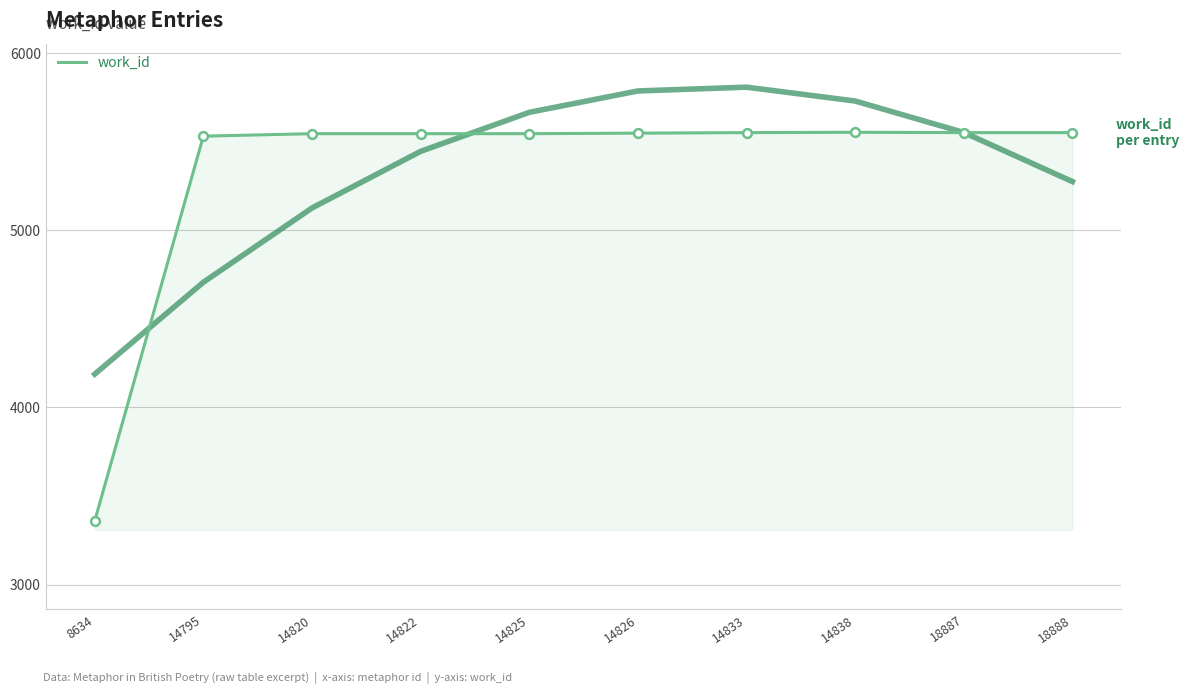

Which has a higher value, 14838 or 18888?

14838